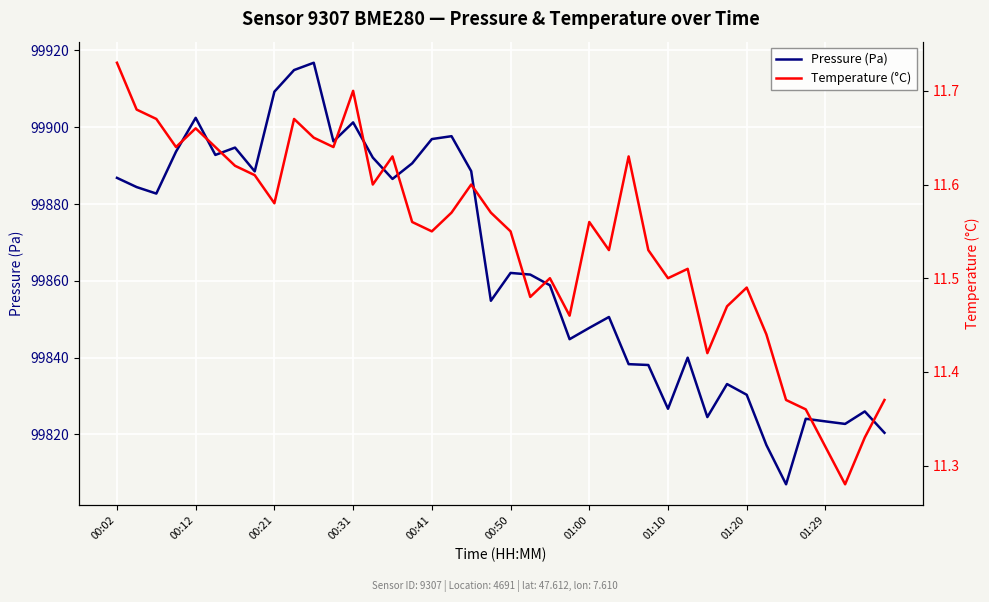

Which series has the largest total across all categories?

Pressure (Pa)